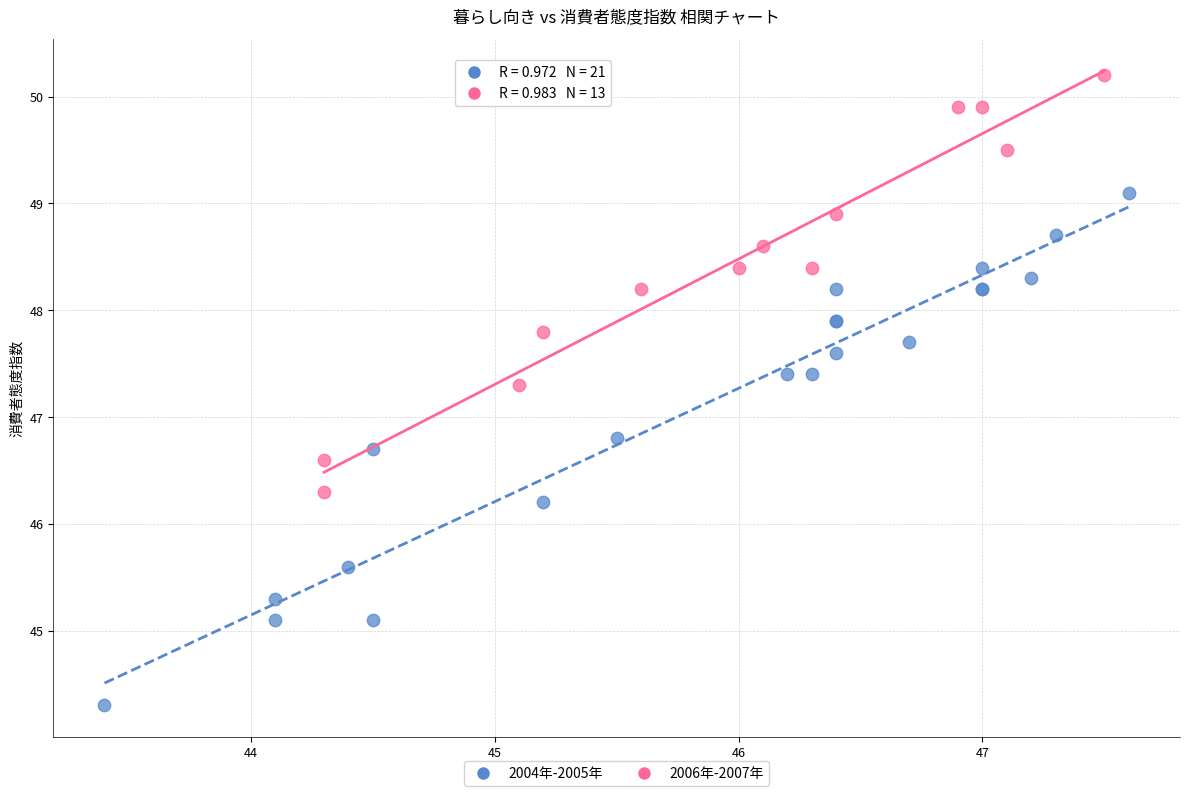

Which series reaches the minimum Y coordinate?

2004年-2005年